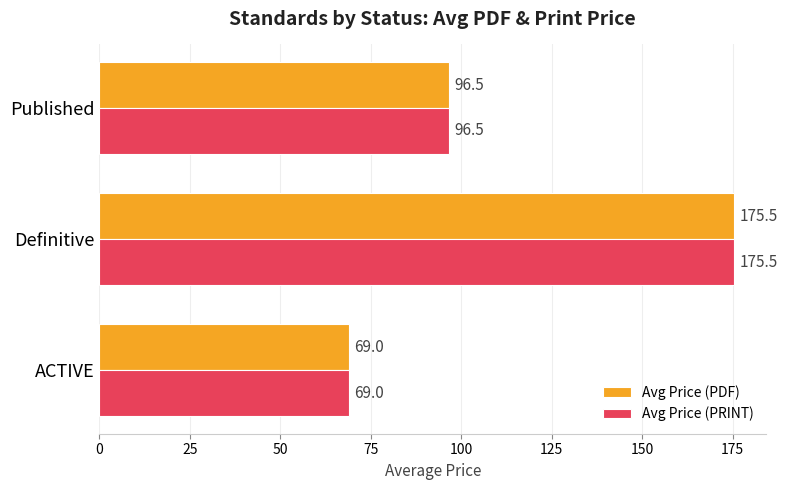

List the labels in order of Avg Price (PRINT) value, largest first.

Definitive, Published, ACTIVE